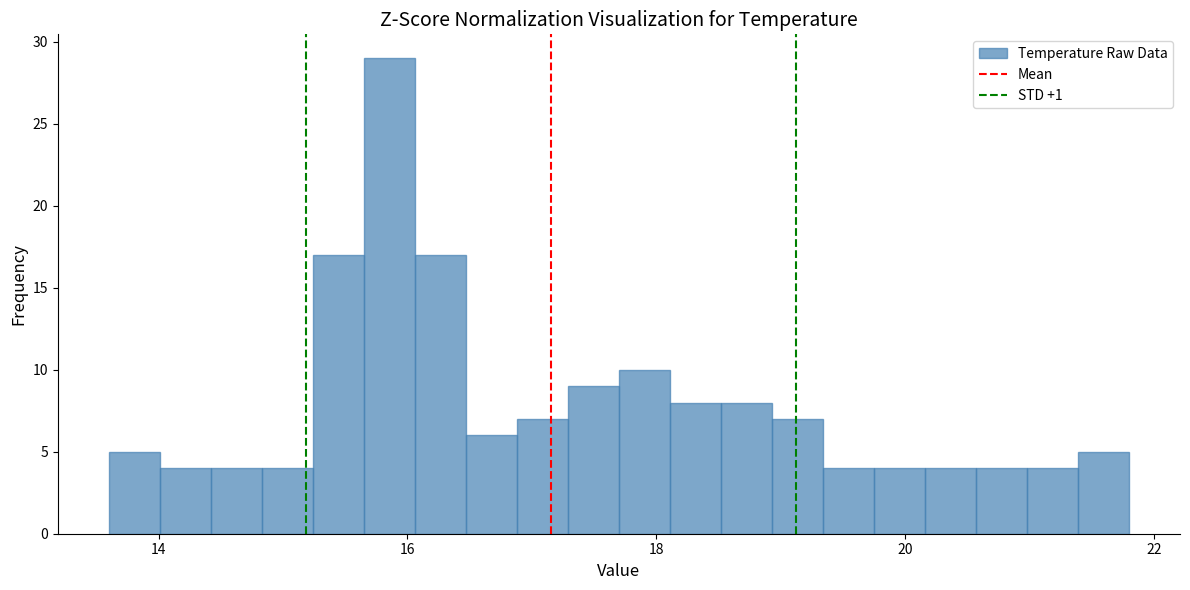

Around what value on the x-axis is the tallest bar? Give the approximate position of its centre, as read against the axis.

15.8